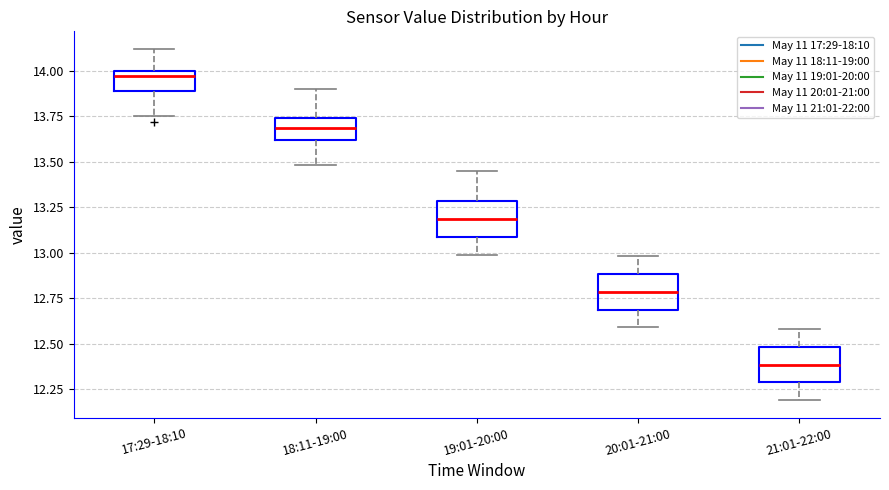

Reading left to right, transcribe this box plot: for each box, give where its median line is, the range the box spans, and where its two whiskers end, as read against the y-axis. The values are not printed on the chart, so give them approximately, as read against the axis.

17:29-18:10: median 13.95, box 13.90 to 14.00, whiskers 13.75 to 14.10
18:11-19:00: median 13.70, box 13.60 to 13.75, whiskers 13.50 to 13.90
19:01-20:00: median 13.20, box 13.10 to 13.30, whiskers 13.00 to 13.45
20:01-21:00: median 12.80, box 12.70 to 12.90, whiskers 12.60 to 13.00
21:01-22:00: median 12.40, box 12.30 to 12.50, whiskers 12.20 to 12.60